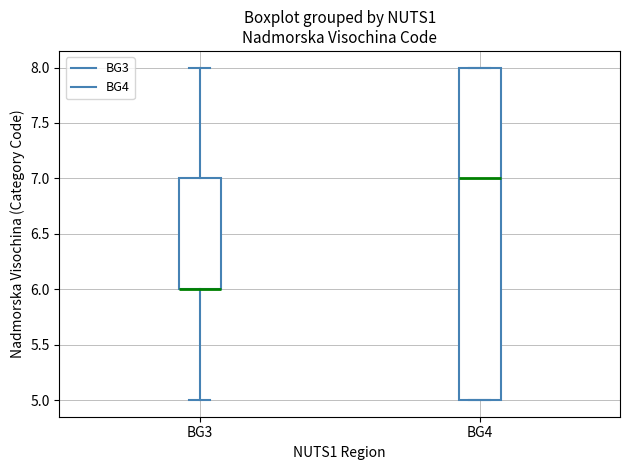

Reading left to right, read every box against the y-axis: the position of its median line, the range the box covers, and the ends of its whiskers. The values are not printed on the chart, so give them approximately, as read against the axis.

BG3: median 6 (drawn on the box's lower edge), box 6 to 7, whiskers 5 to 8
BG4: median 7, box 5 to 8, whiskers 5 to 8